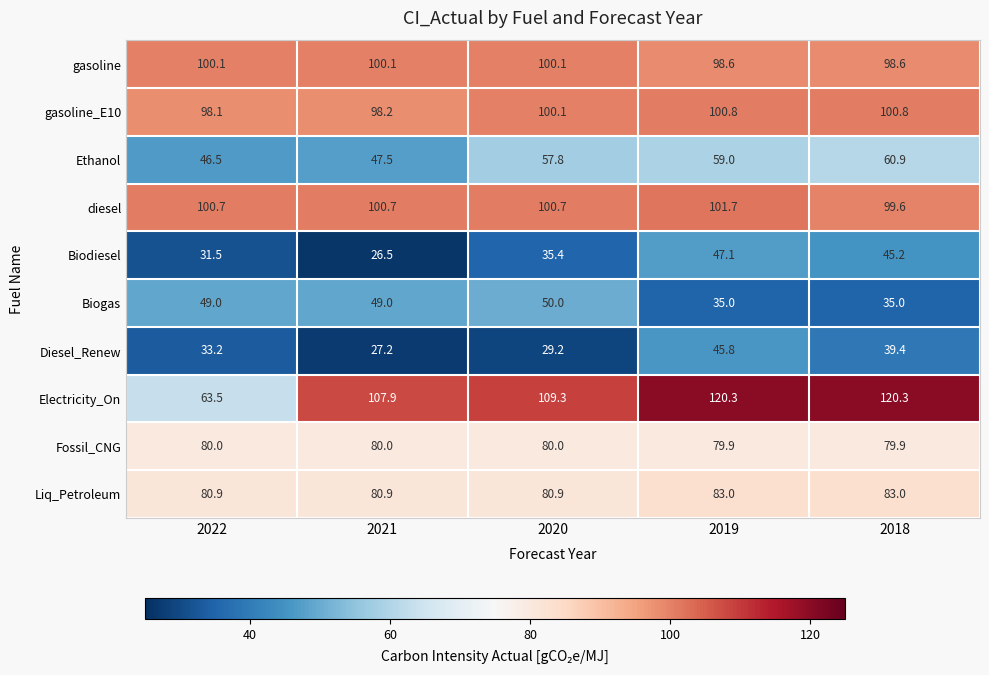

Between 2020 and 2018, which series saw the biggest shift?

Biogas